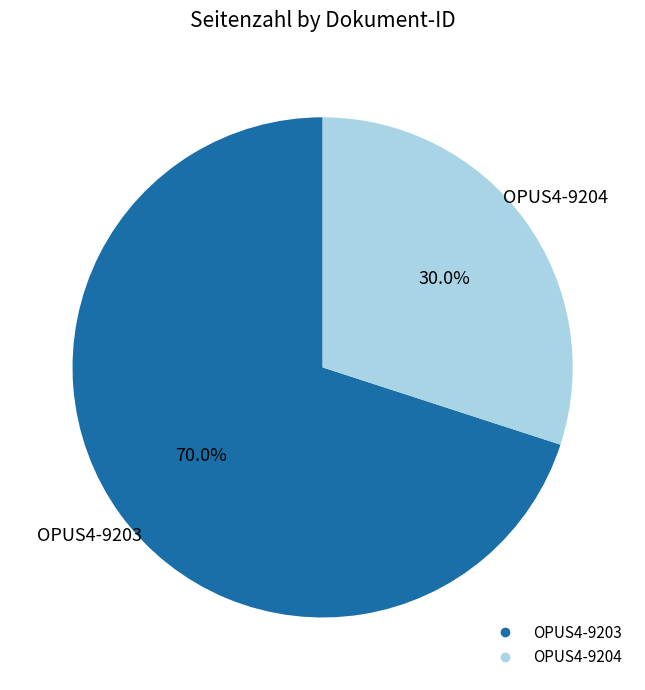

How many segments does this pie chart have?

2